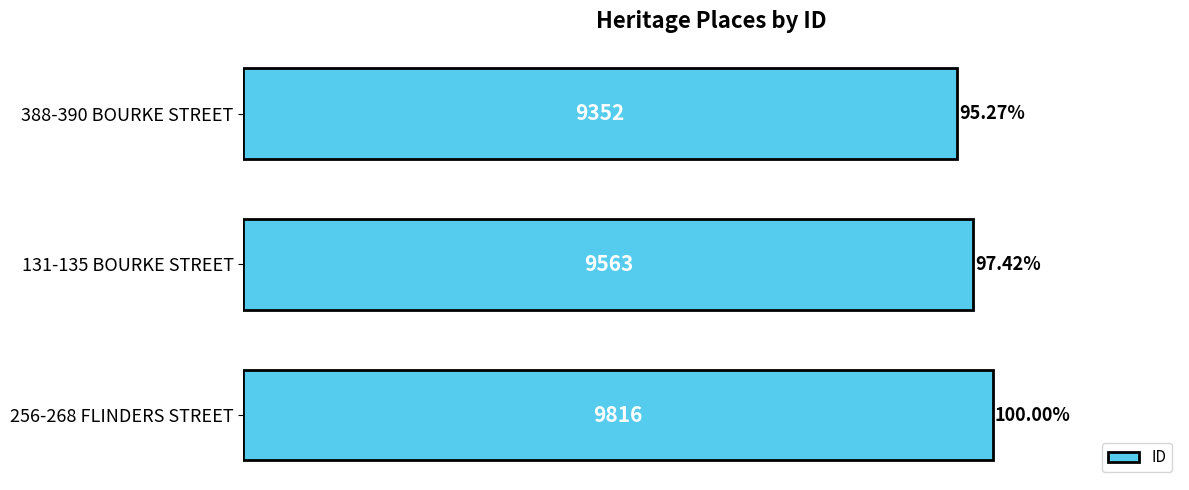

What is the smallest value displayed?

9352